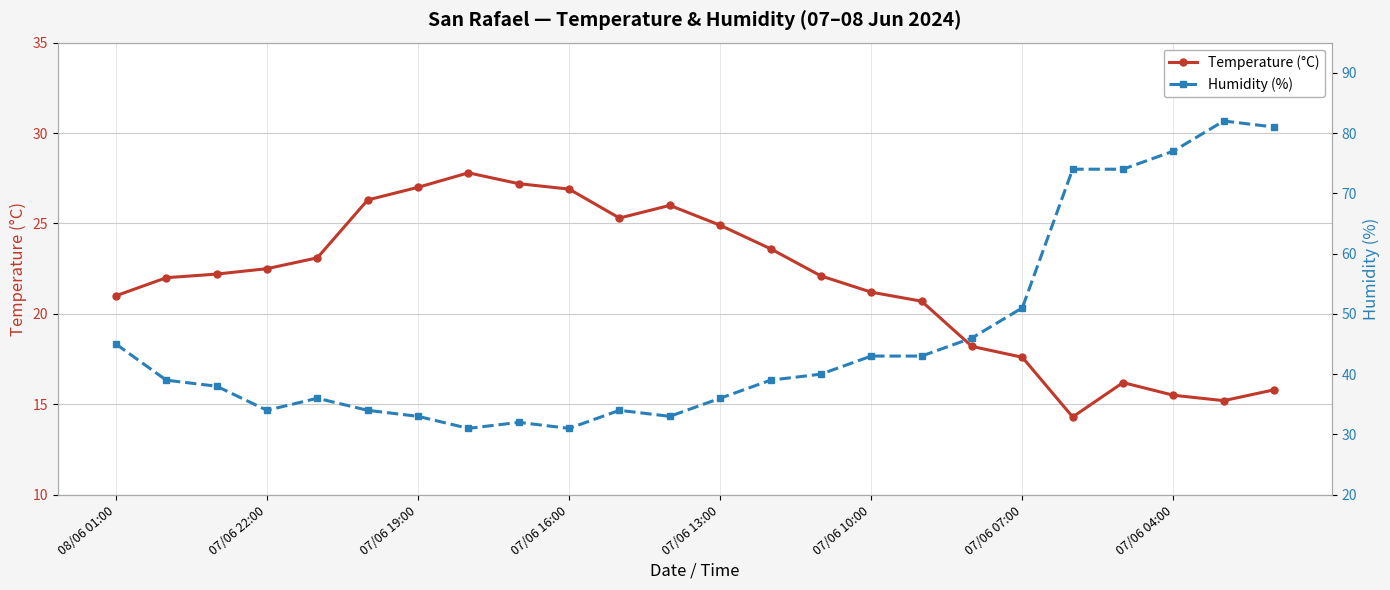

Which series has the largest range (max minus min)?

Humidity (%)